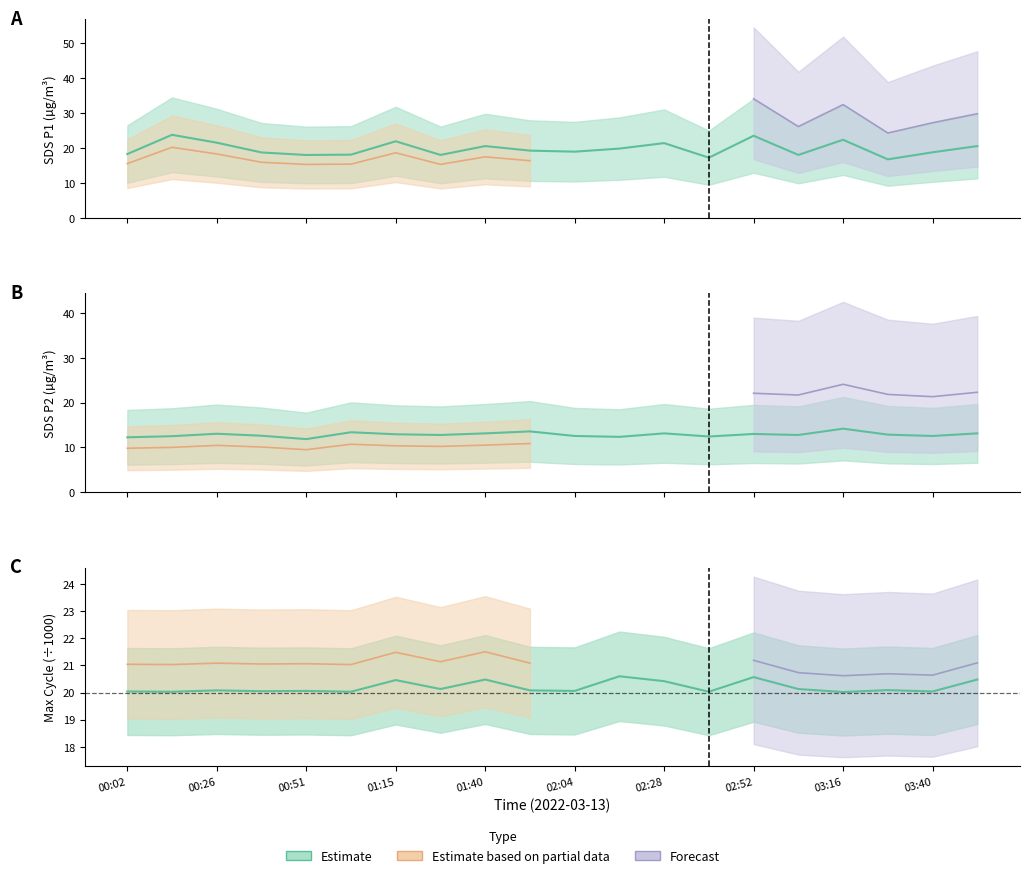

What is the difference between the second highest and minimum values in the SDS_P2 centre series?

1.7